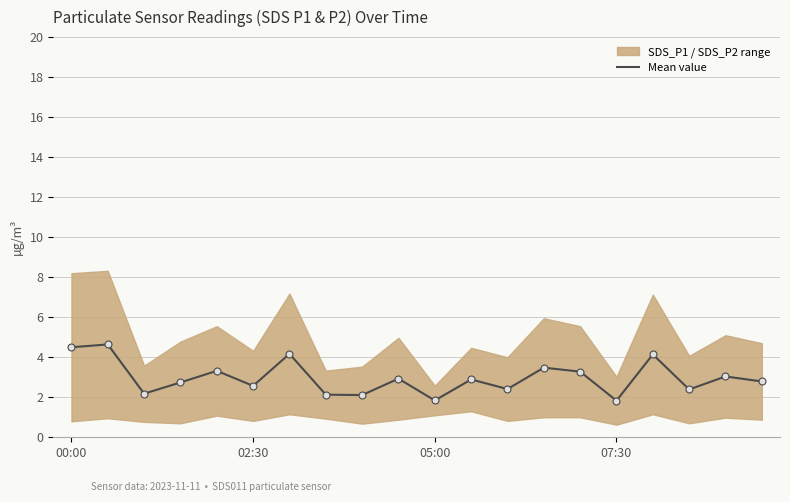

What is the value of the 11th point from the left?

1.8